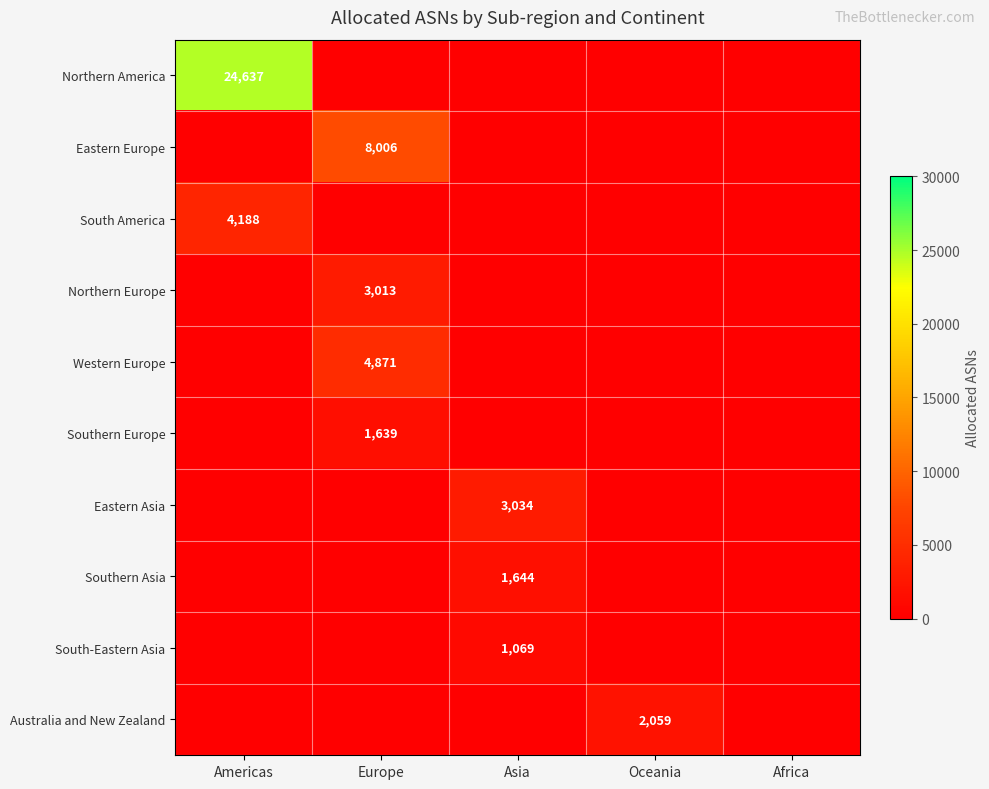

How many series are shown in this chart?

10